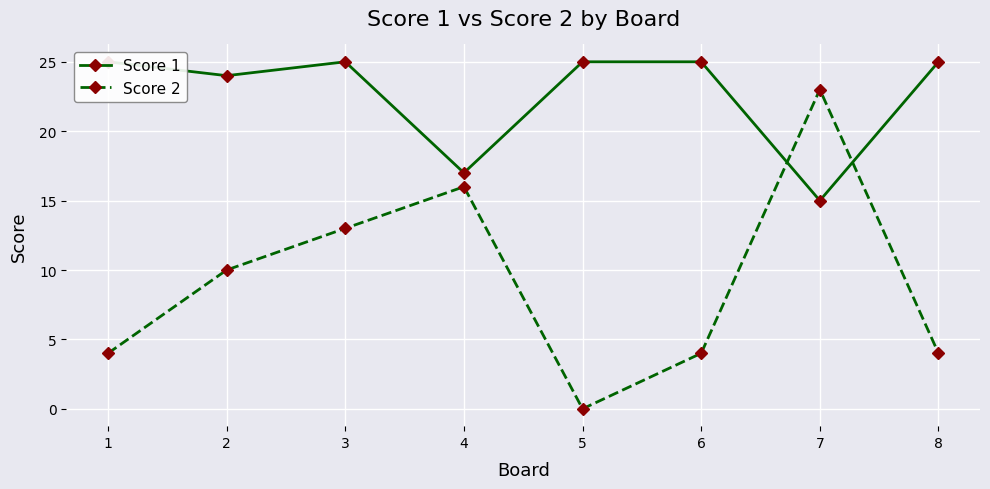

The Score 2 series shows 16 at 4. True or false?

True